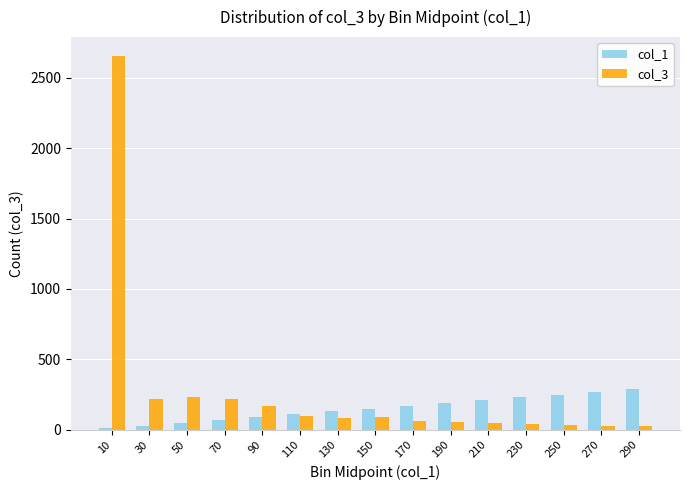

The value of col_1 at 90 is 90. True or false?

True